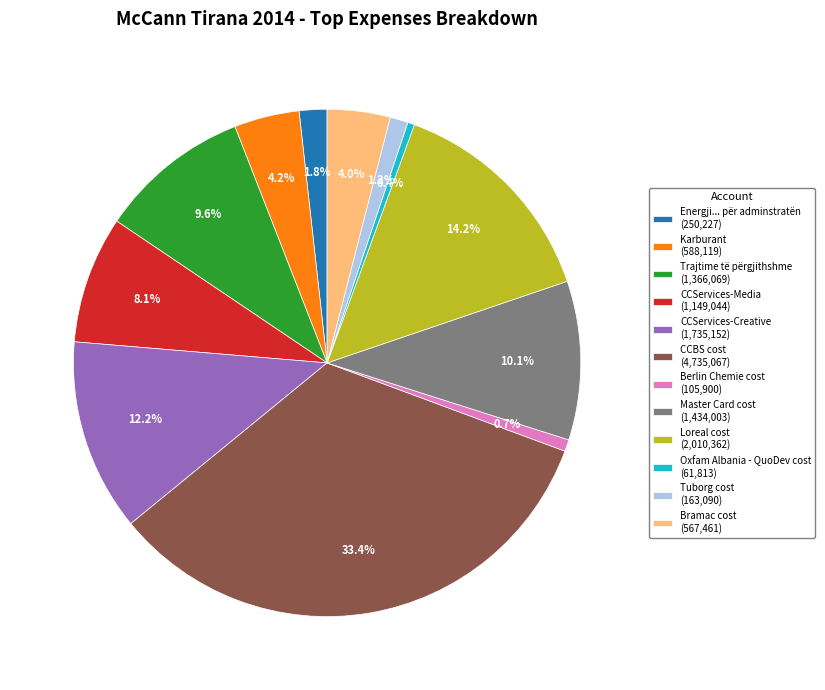

Approximately how many times larger is the value at CCServices-Media compared to Master Card cost?

0.8